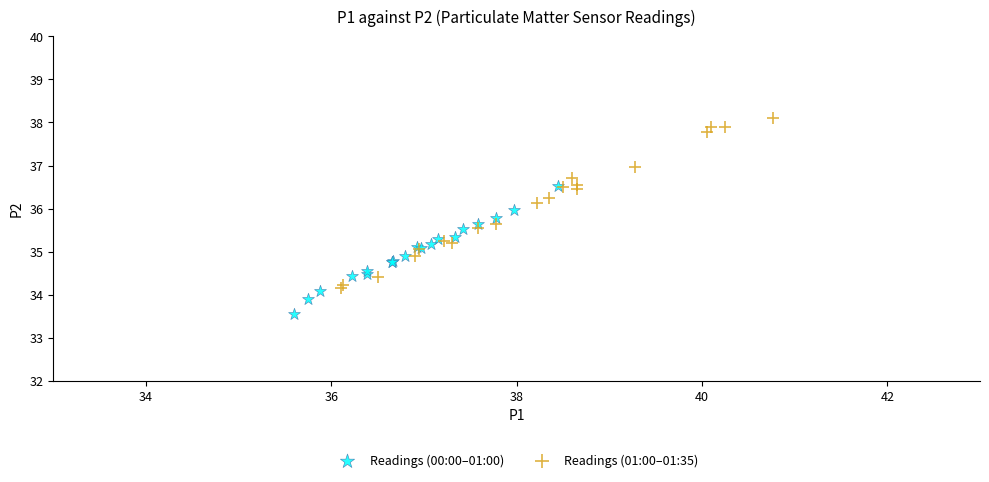

Which series contains the lowest Y value?

Readings (00:00–01:00)